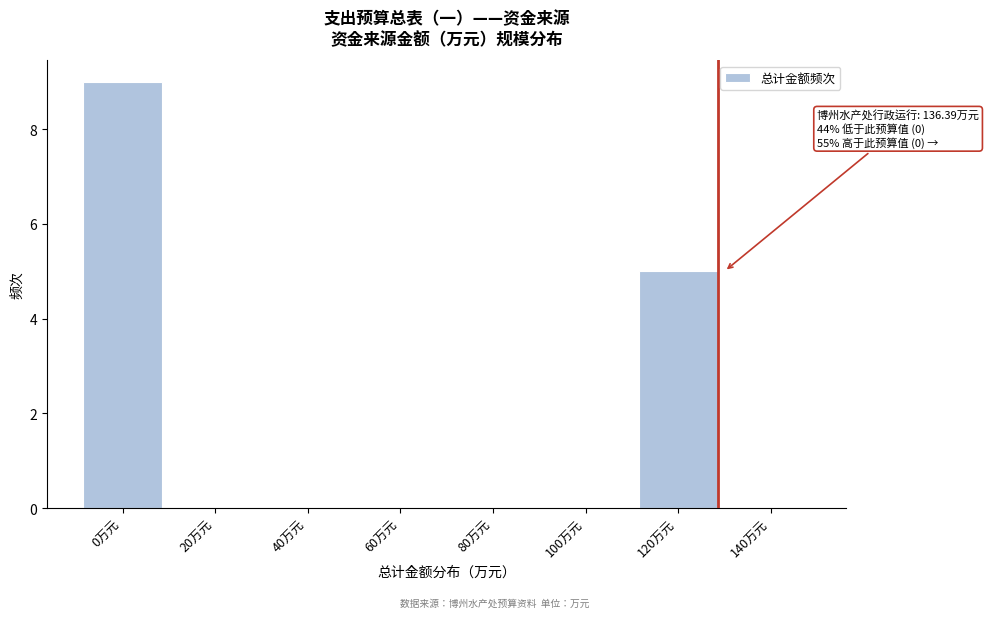

Reading left to right, transcribe all the data shown in this chart.

0万元=9	20万元=0	40万元=0	60万元=0	80万元=0	100万元=0	120万元=5	140万元=0